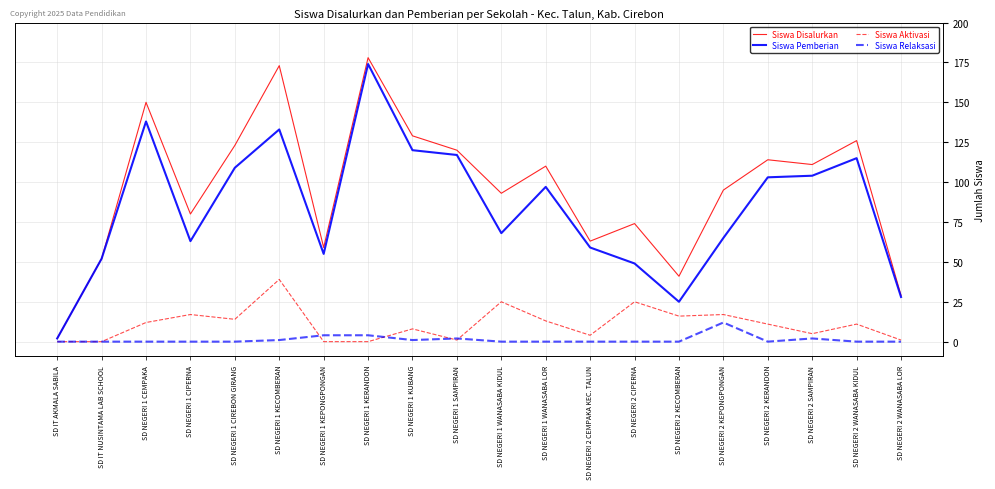

Which series changed the most between SD NEGERI 1 SAMPIRAN and SD NEGERI 2 WANASABA LOR?

Siswa Disalurkan